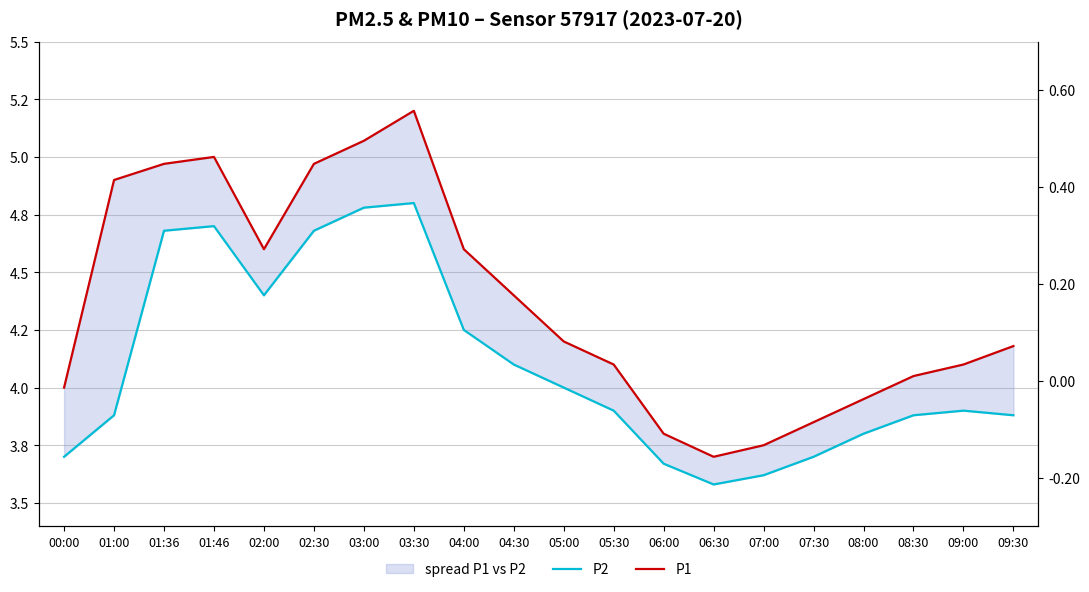

Reading left to right, list all the values displayed in this chart.

P2: 3.7	3.9	4.7	4.7	4.4	4.7	4.8	4.8	4.2	4.1	4.0	3.9	3.7	3.6	3.6	3.7	3.8	3.9	3.9	3.9
P1: 4.0	4.9	5.0	5.0	4.6	5.0	5.1	5.2	4.6	4.4	4.2	4.1	3.8	3.7	3.8	3.9	4.0	4.0	4.1	4.2